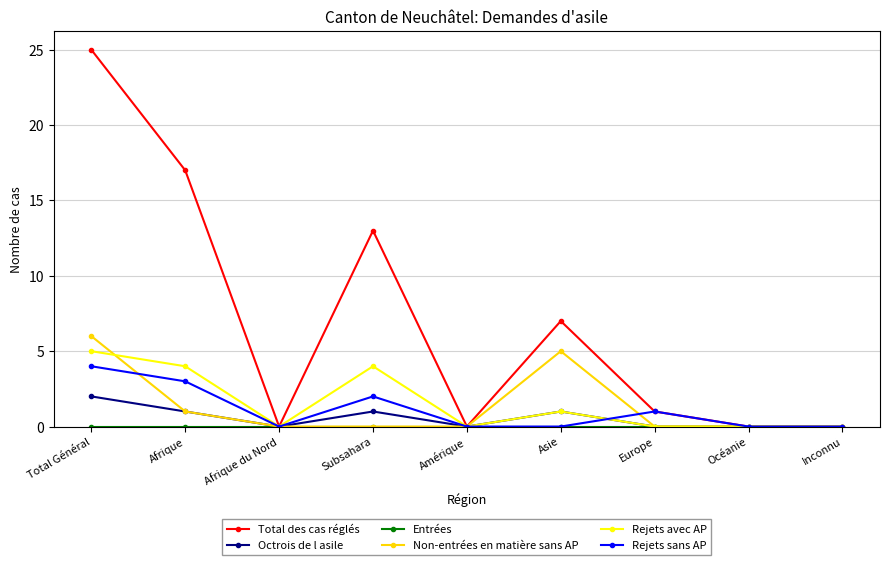

Which category has the highest value across all series?

Total Général